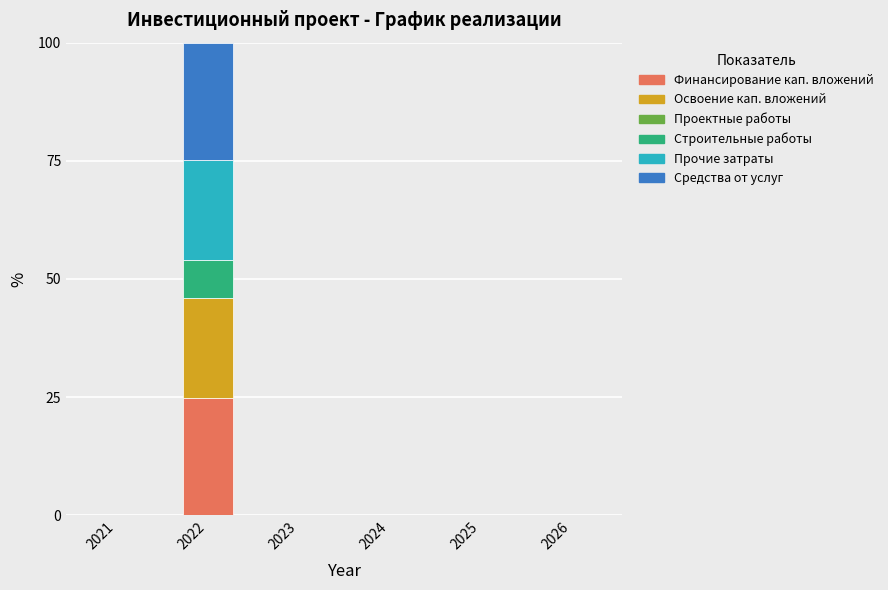

At which label does Финансирование кап. вложений reach its peak?

2022